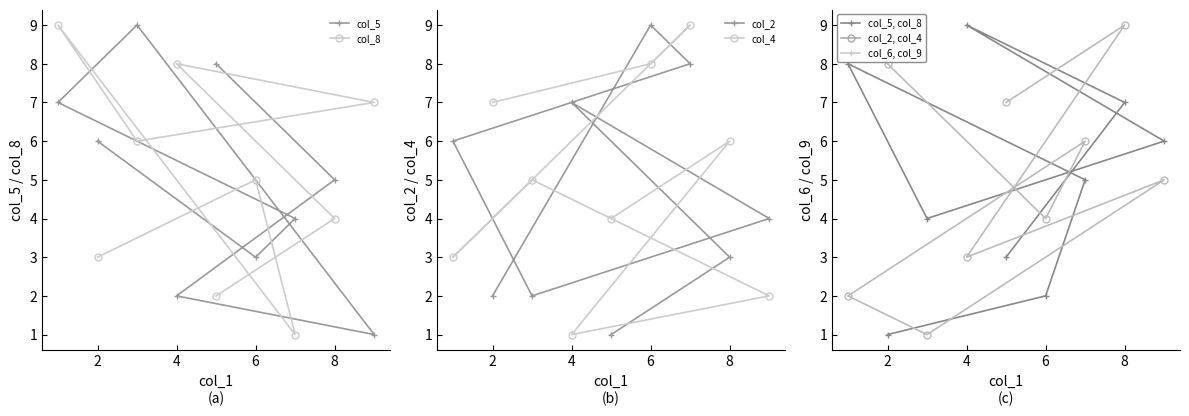

How many times do col_6 and col_4 cross each other?

4